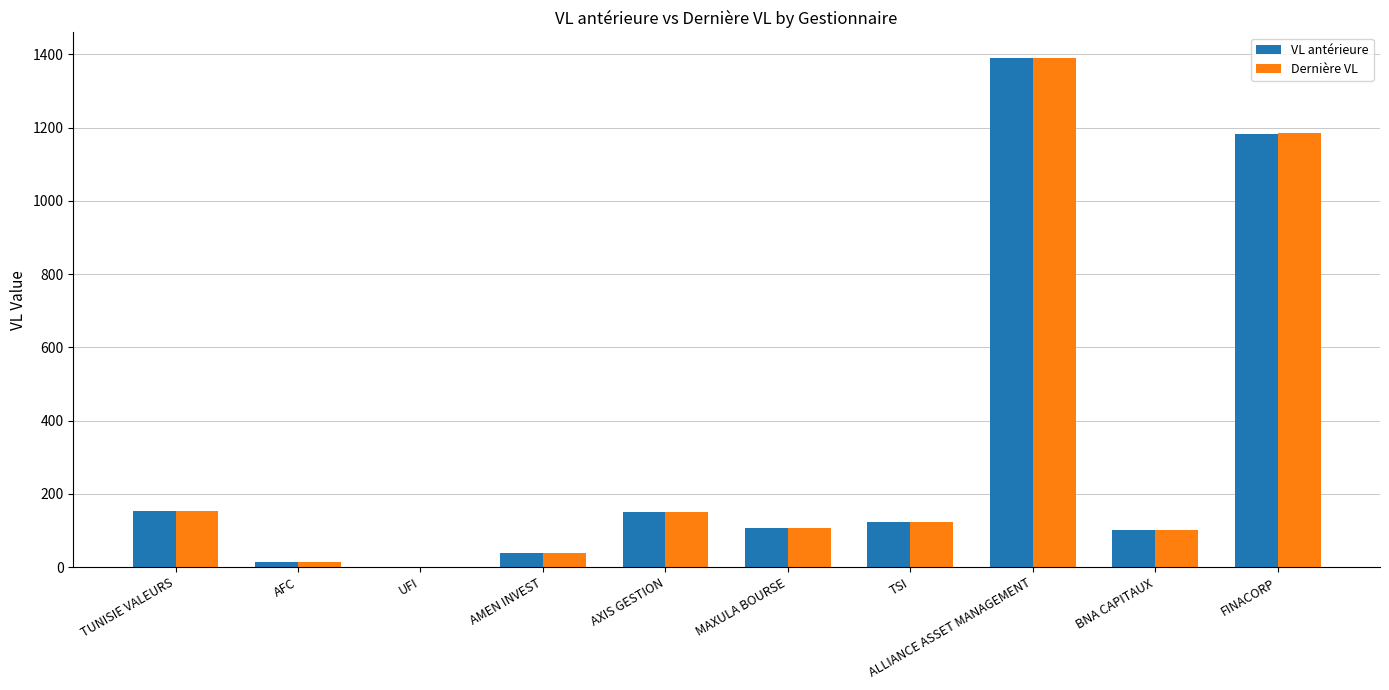

Is it true that VL antérieure equals 1390.6 at ALLIANCE ASSET MANAGEMENT?

True